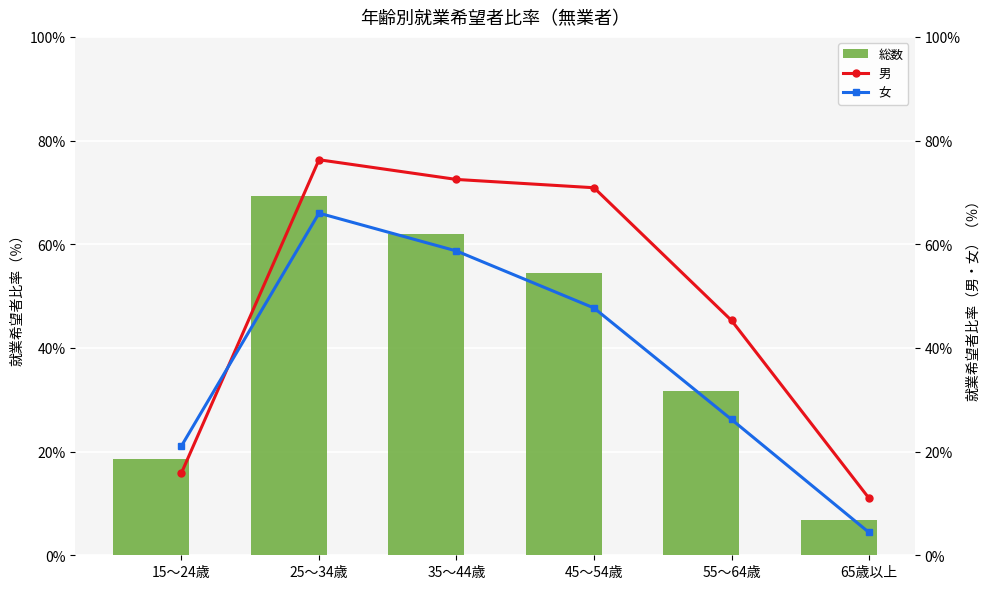

What are all the series names shown in the legend?

総数, 男, 女